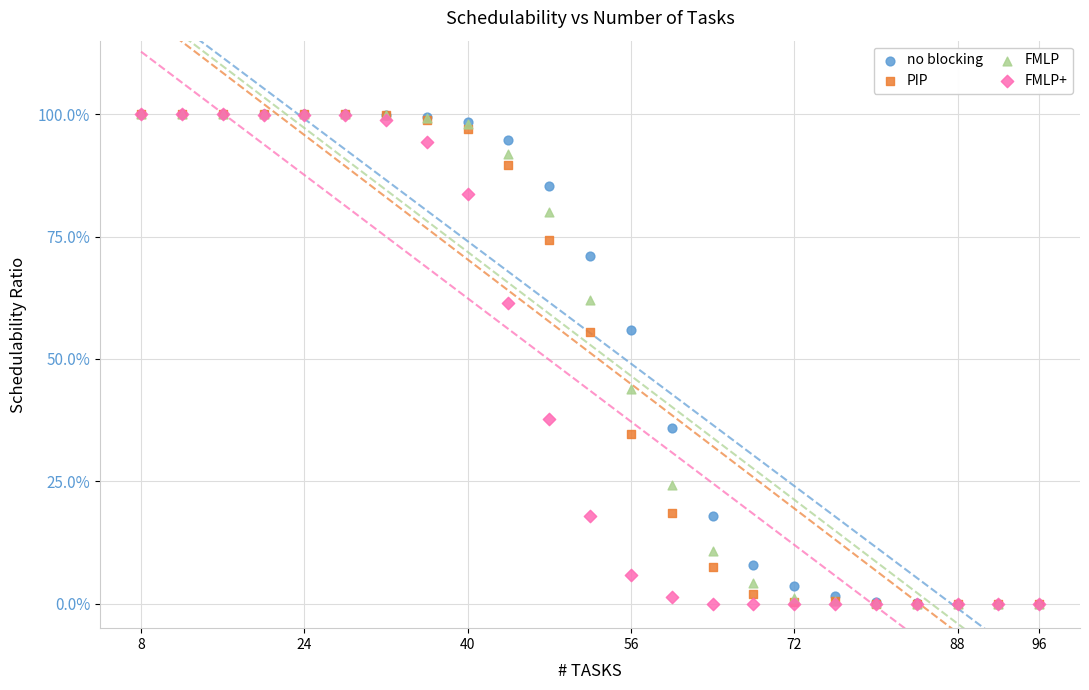

What are all the series names shown in the legend?

no blocking, PIP, FMLP, FMLP+